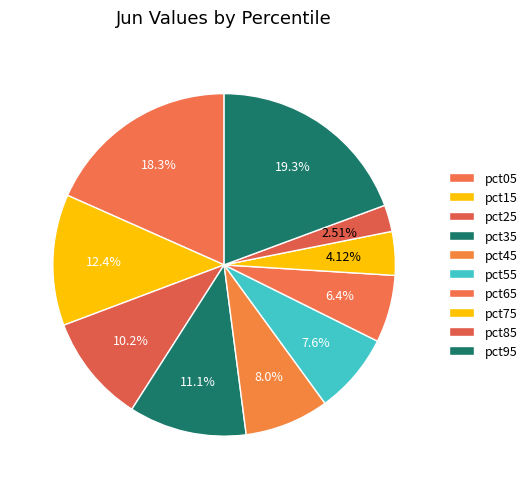

How many segments does this pie chart have?

10